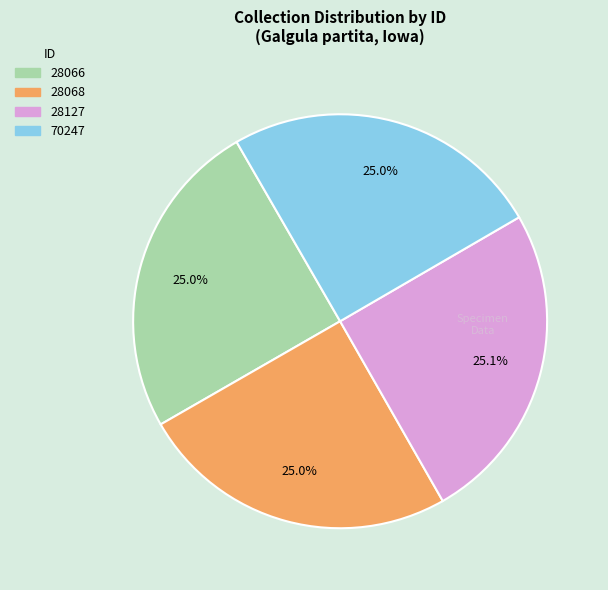

Is there a majority slice in this chart?

No